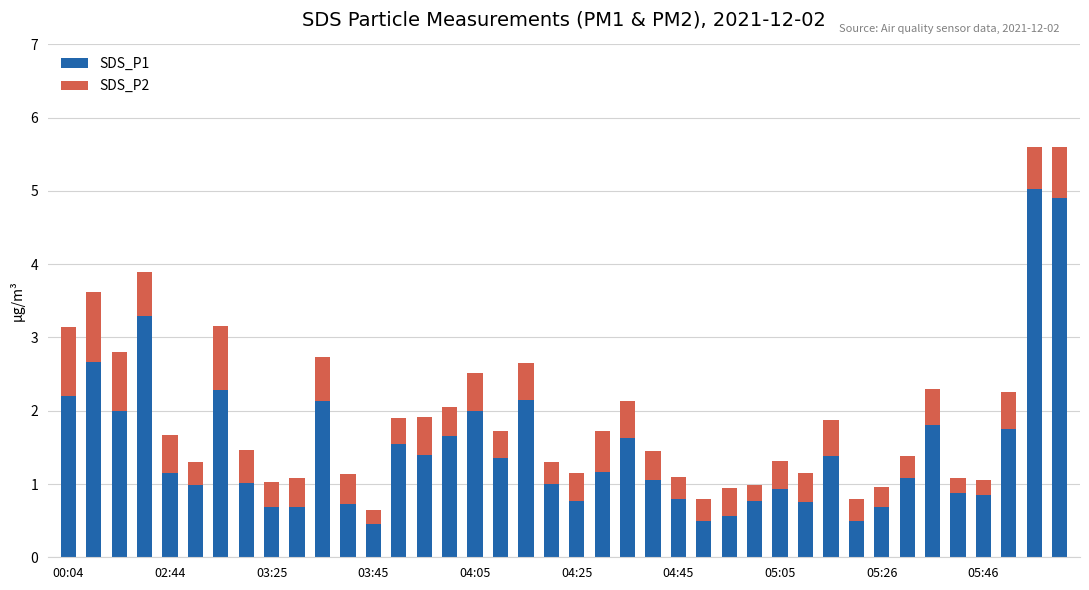

What is the lowest value of the SDS_P1 series?

0.5